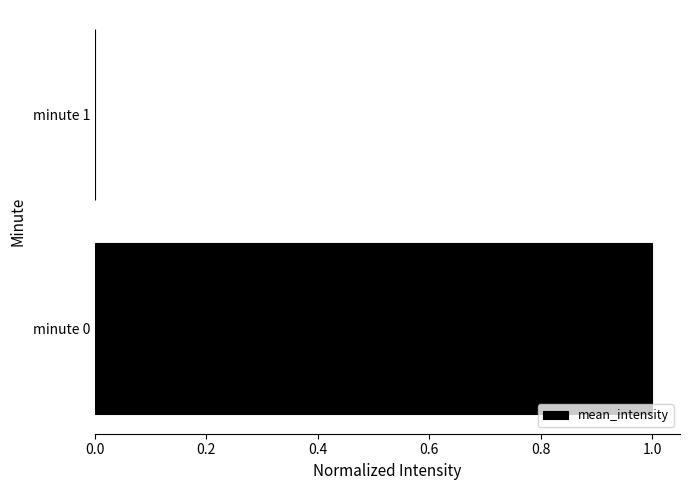

How many positive values are there?

1